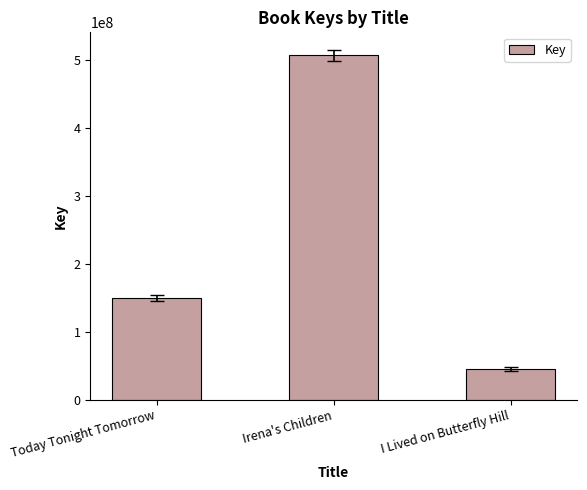

The chart shows a value of 149926257 at Today Tonight Tomorrow. True or false?

True